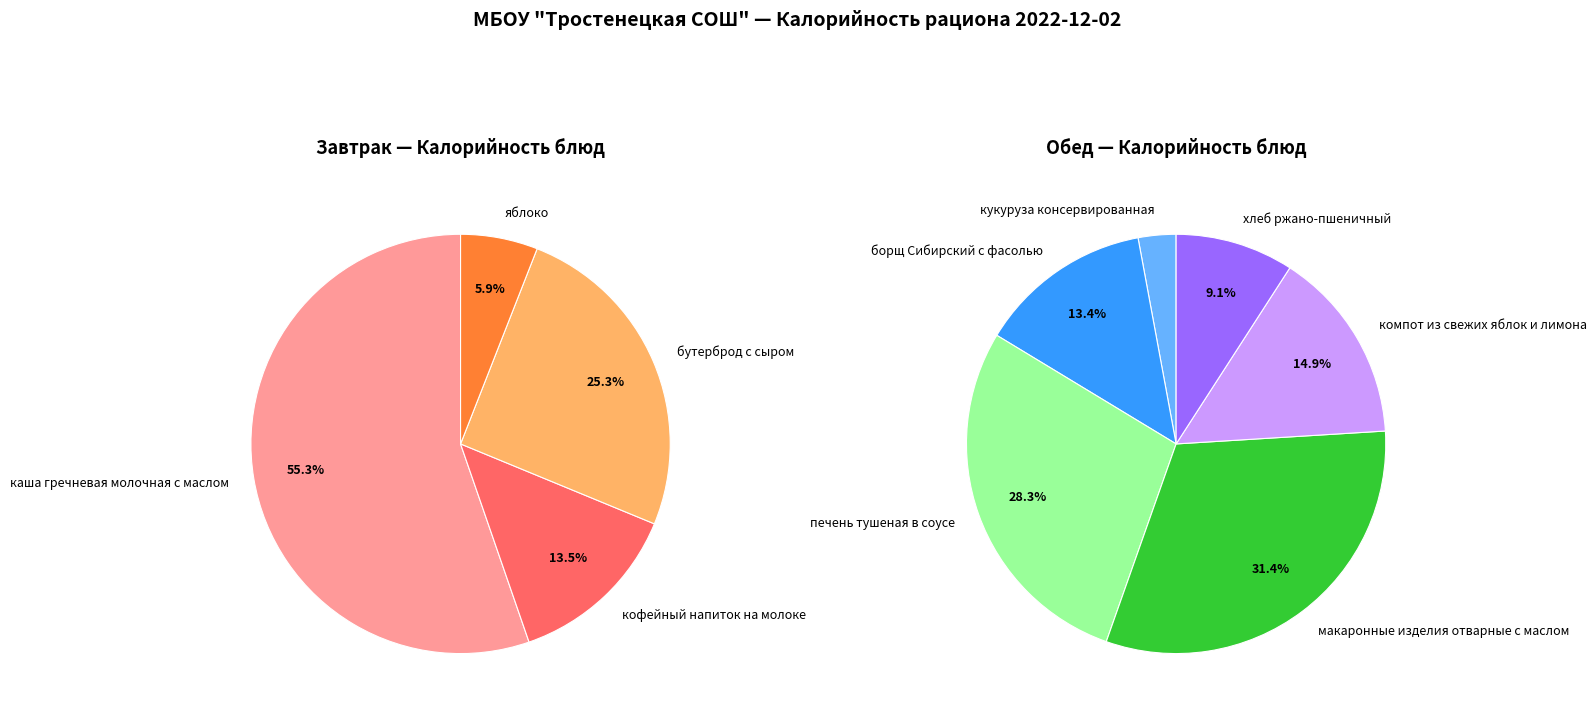

Does бутерброд с сыром represent more than half of the total?

No